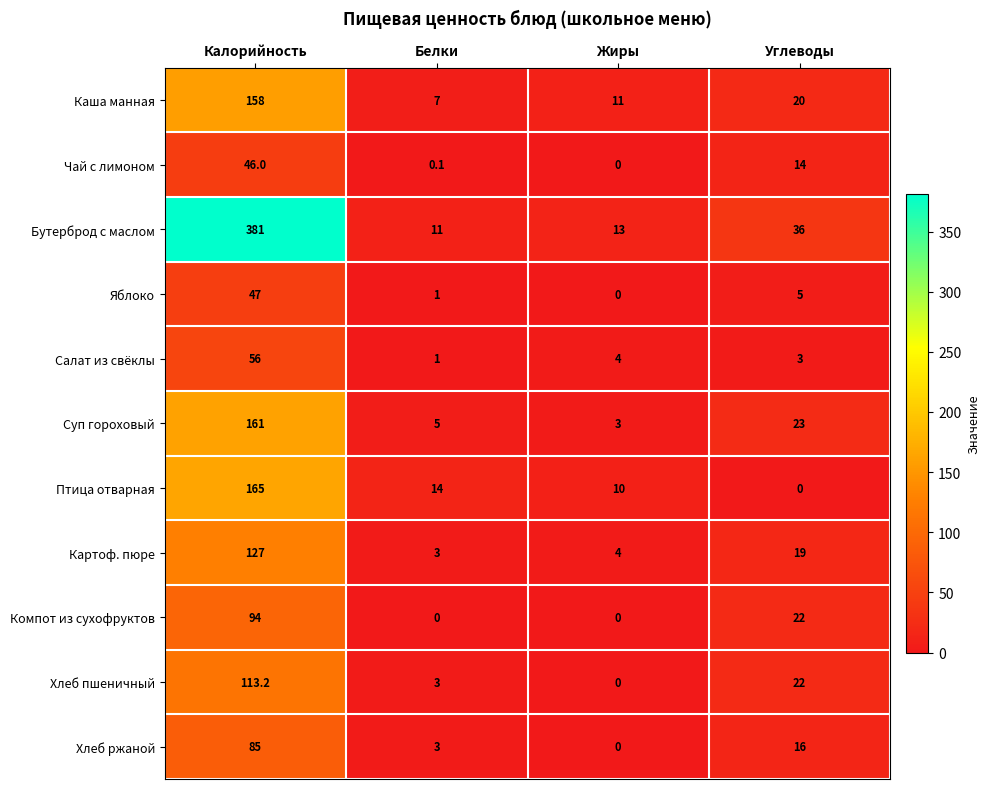

Which series has the widest spread of values?

Бутерброд с маслом